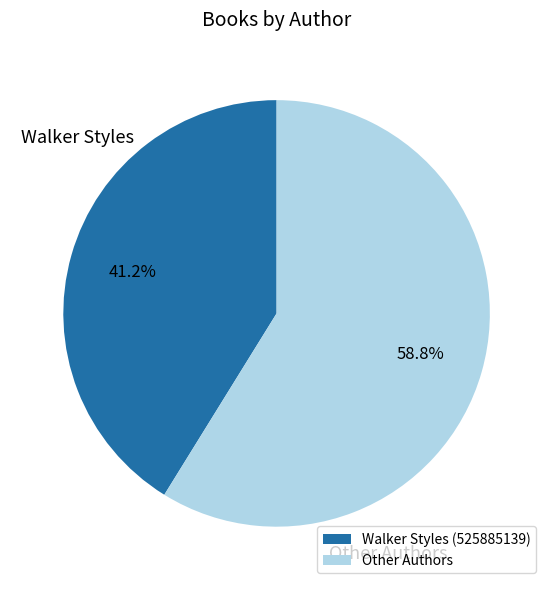

Rank the categories by value from highest to lowest.

Other Authors, Walker Styles (525885139)